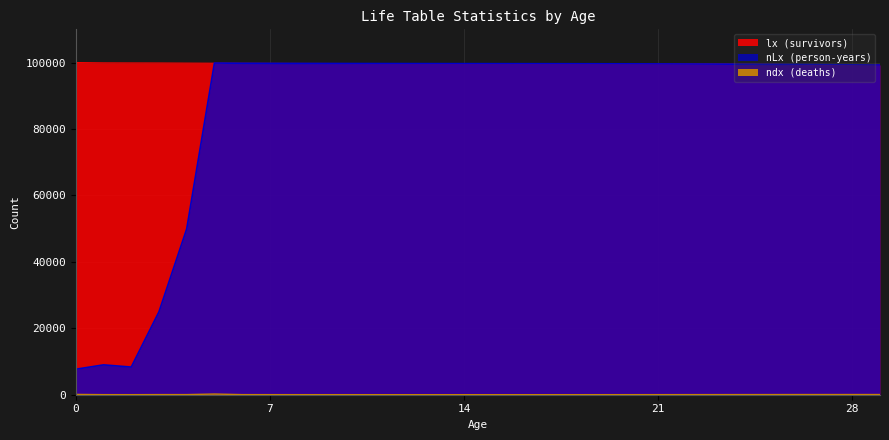

Read the lx (survivors) value at 19, to the nearest 10.

99620